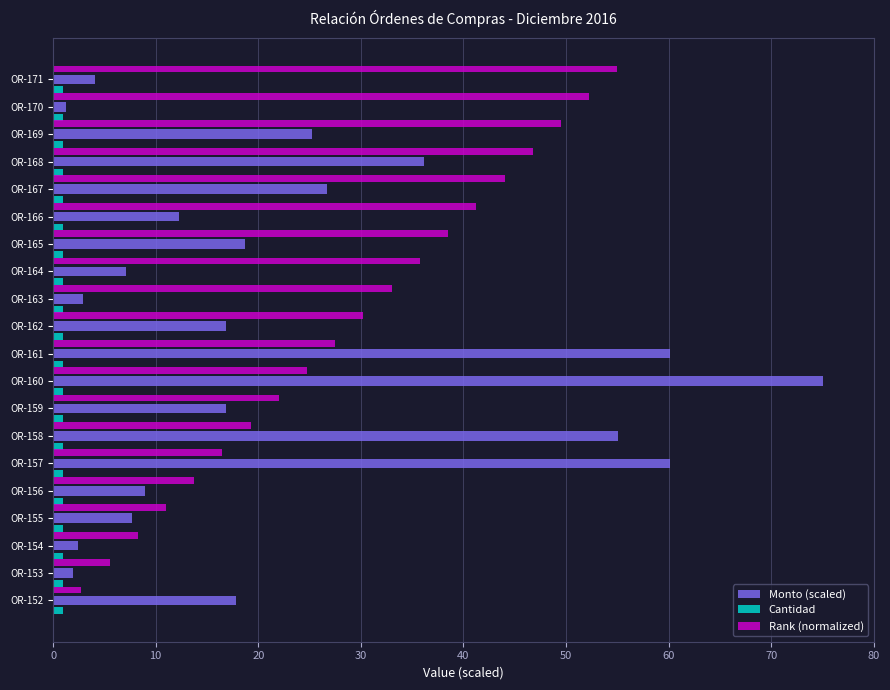

Between OR-155 and OR-165, which series saw the biggest shift?

Rank (normalized)